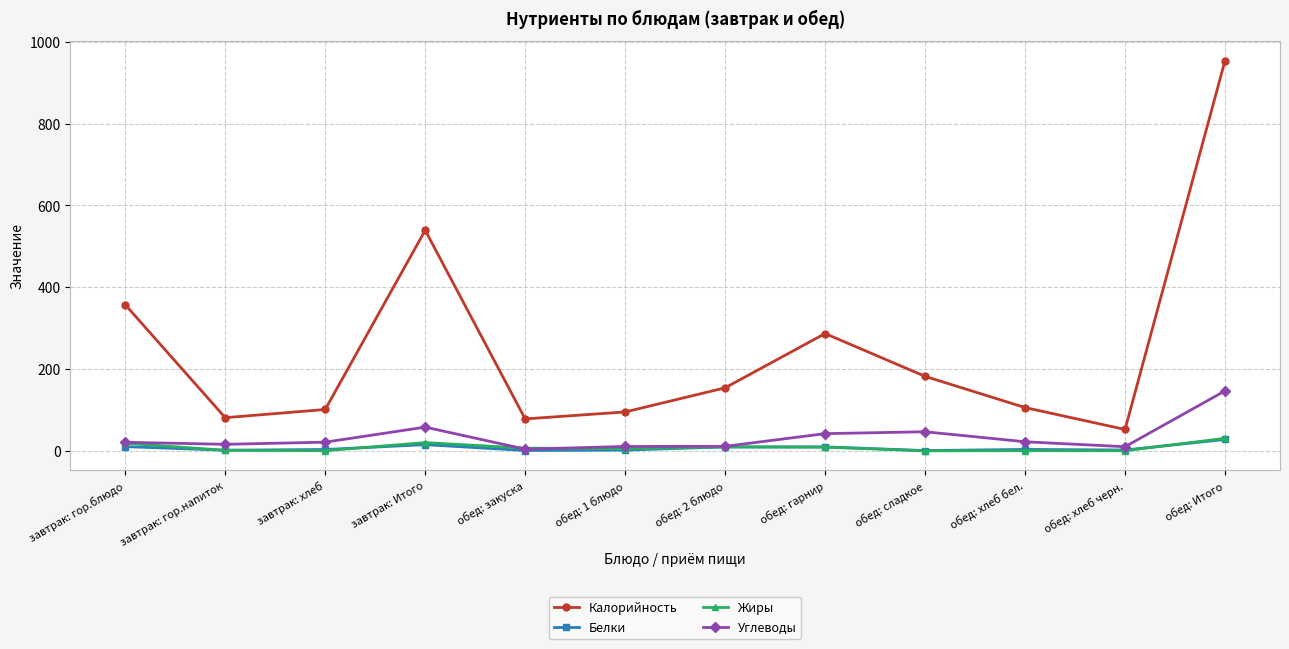

At which label does Углеводы reach its peak?

обед: Итого